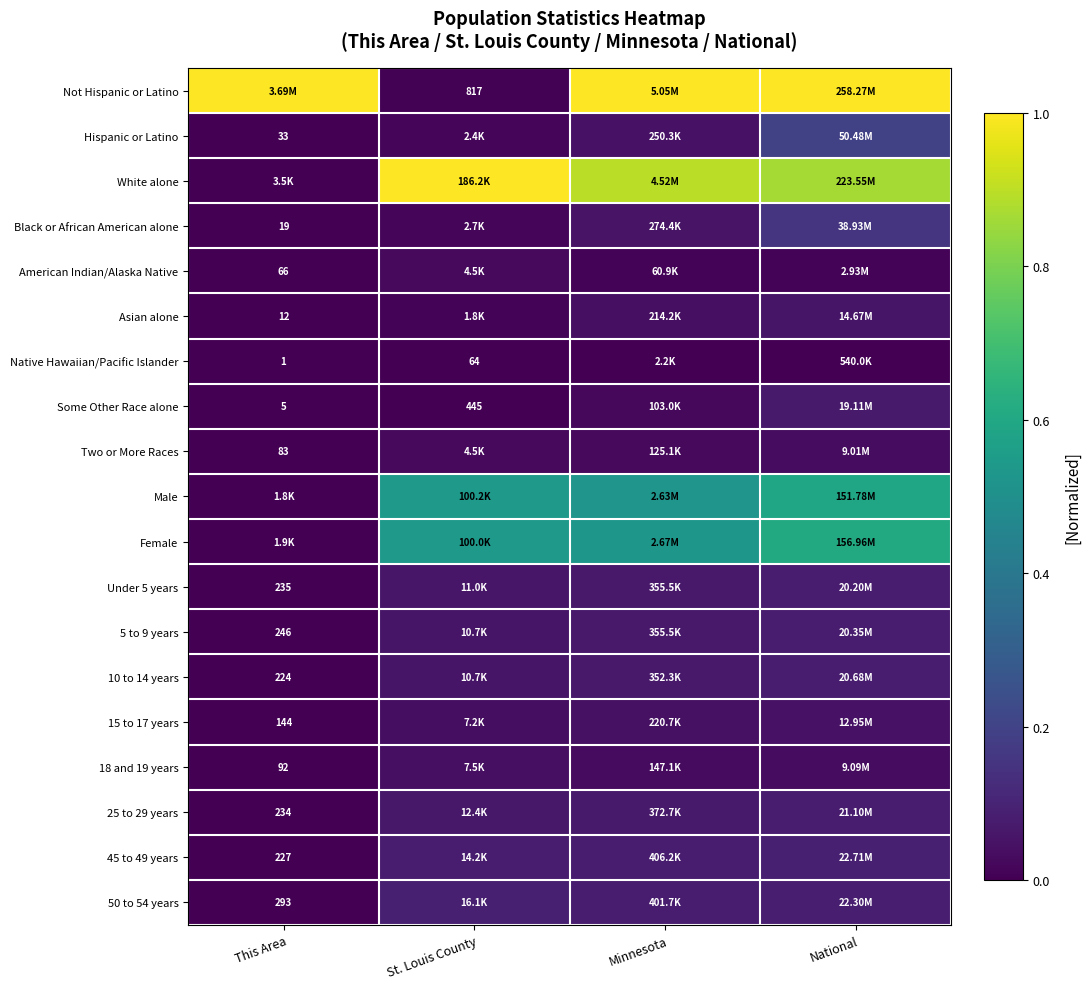

What is the difference between the maximum and minimum values in the Hispanic or Latino series?

0.2